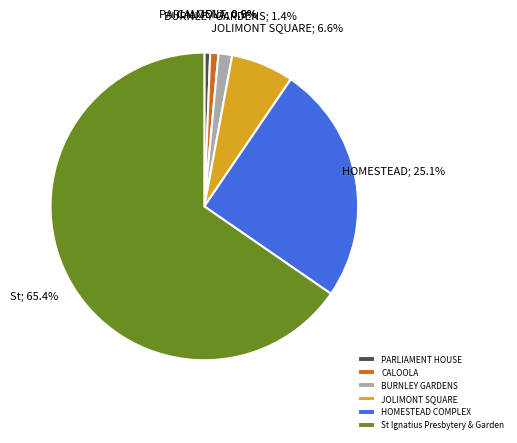

To the nearest percent, what is the difference between the largest and smallest slice percentages?

65%